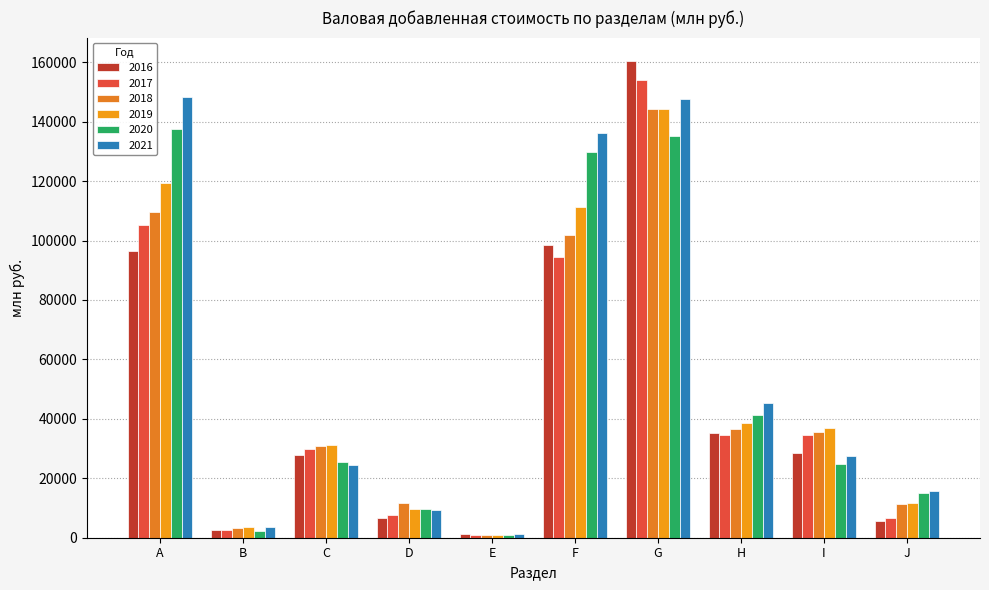

How many data points in 2021 are less than 27404?

5